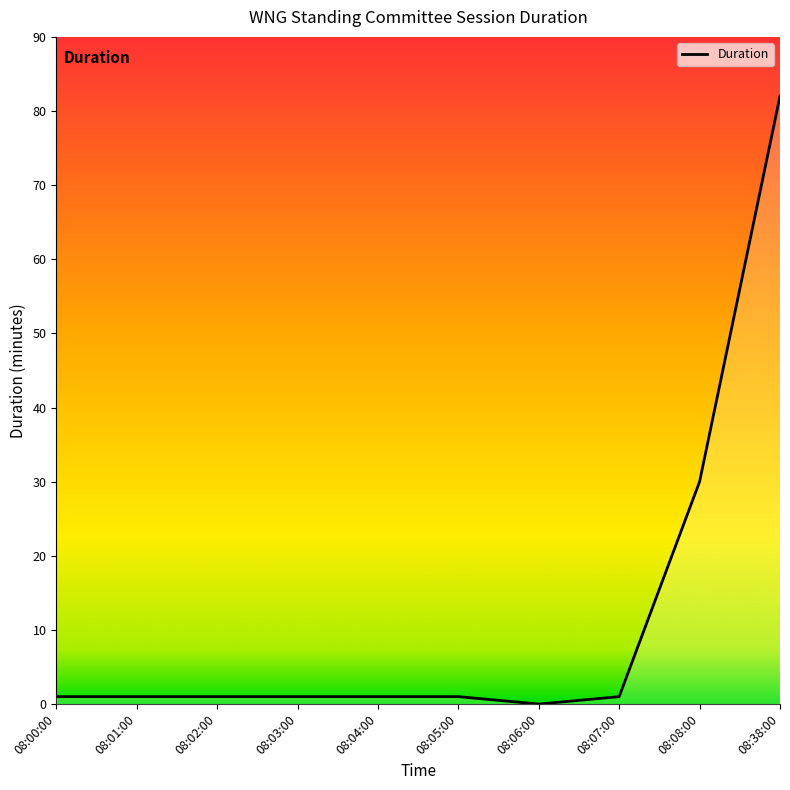

The value at 08:03:00 is 1. True or false?

True